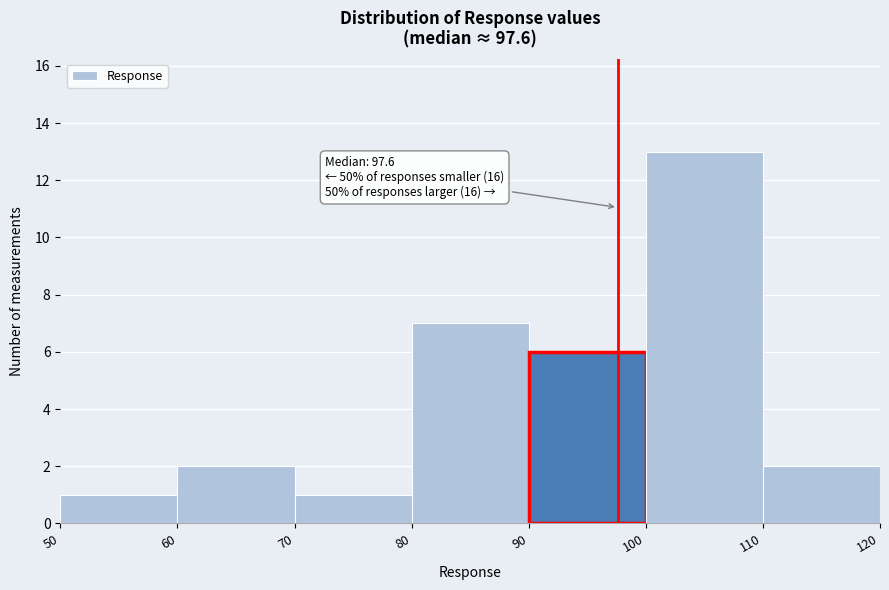

Over which range of the x-axis is the bar tallest?

100 to 110